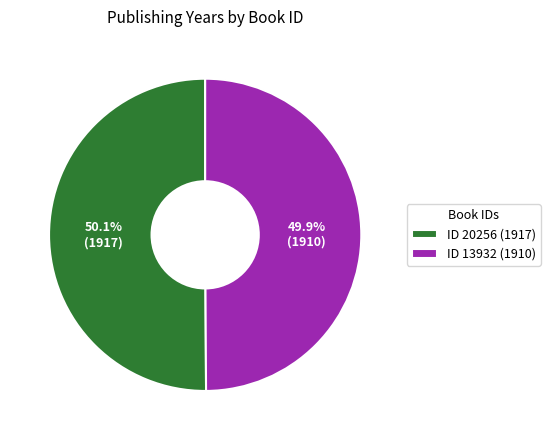

What is the ratio of the value at ID 13932 (1910) to the value at ID 20256 (1917)?

1.0